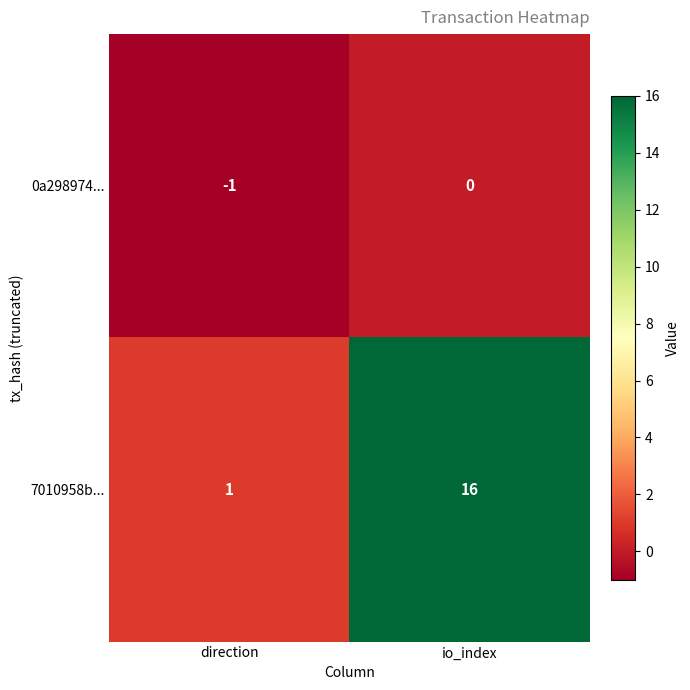

List the series in order of their peak value, lowest first.

0a298974..., 7010958b...